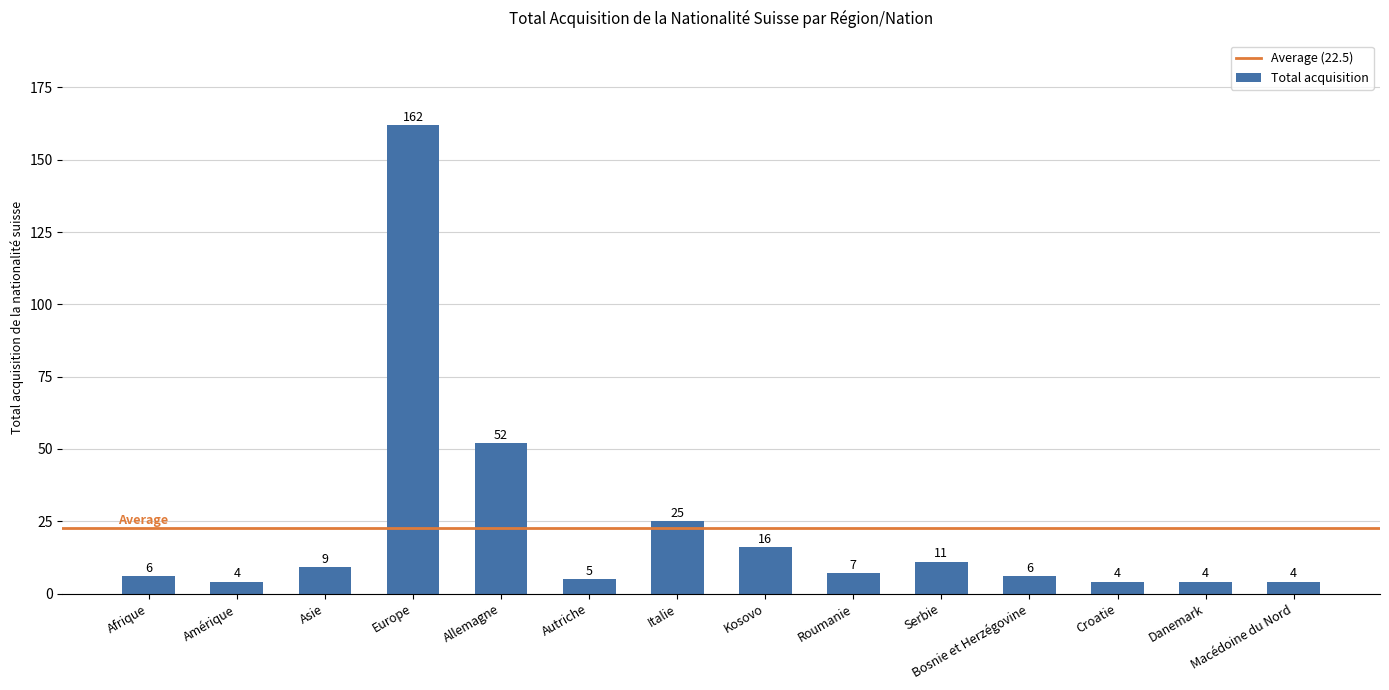

How many data points are less than 7?

7